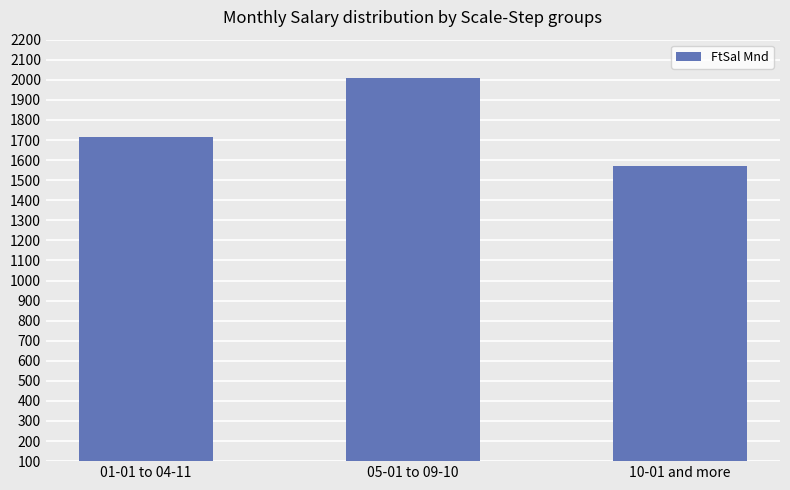

Are the bars grouped side by side (vs. stacked)?

No